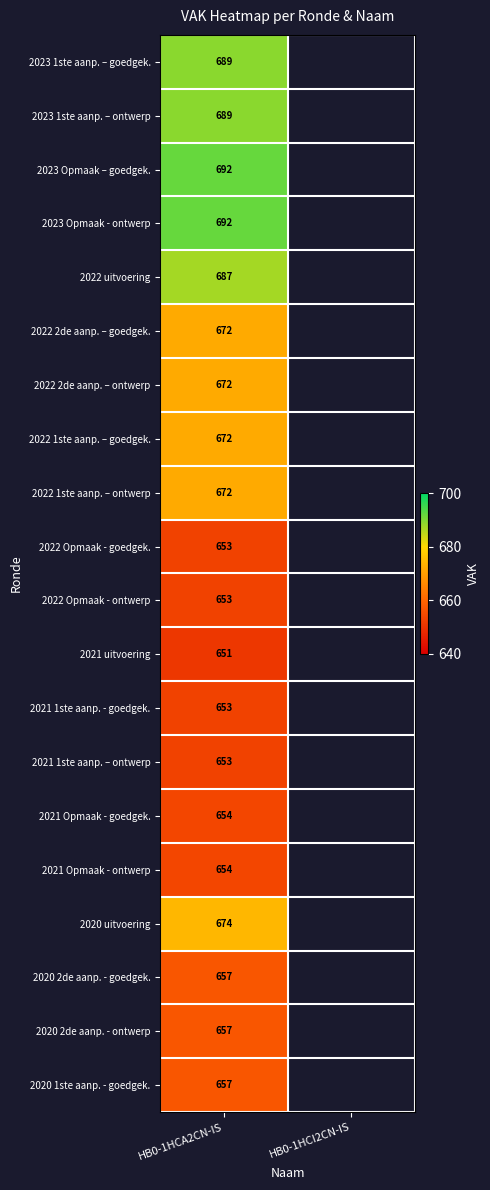

True or false: 2022 2de aanp. – ontwerp has a value of 246 at HB0-1HCA2CN-IS.

False